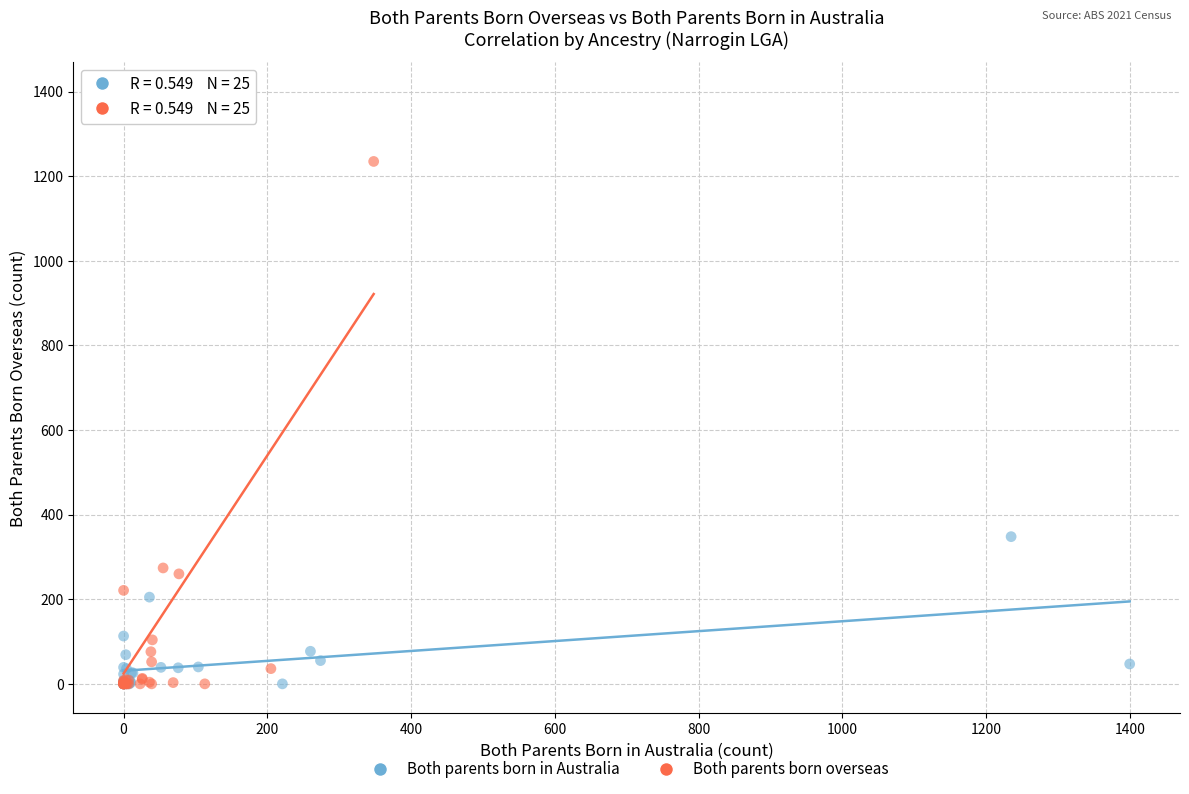

What are all the series names shown in the legend?

Both parents born in Australia, Both parents born overseas